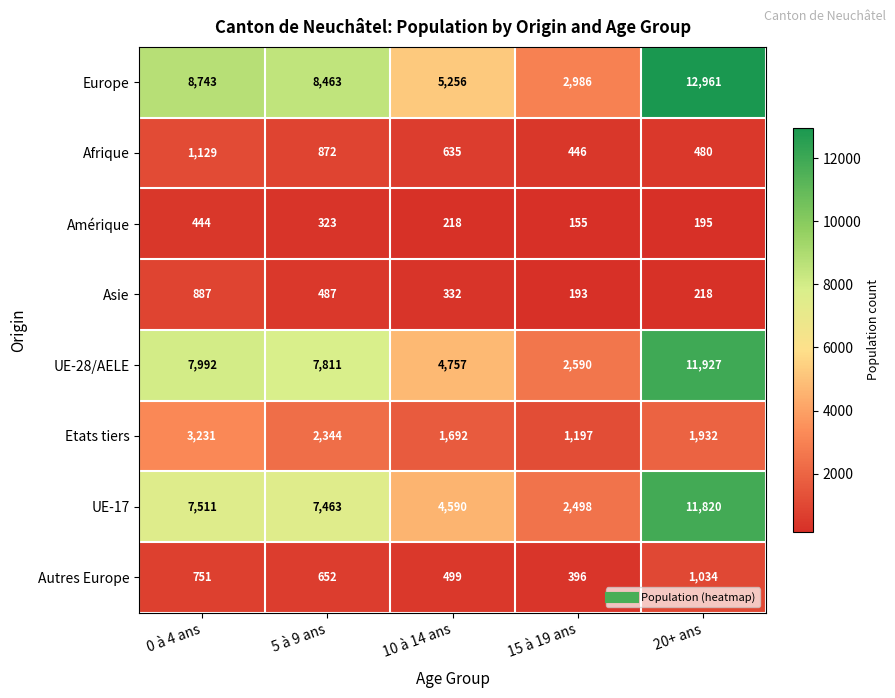

What is the sum of all UE-17 values?

33882